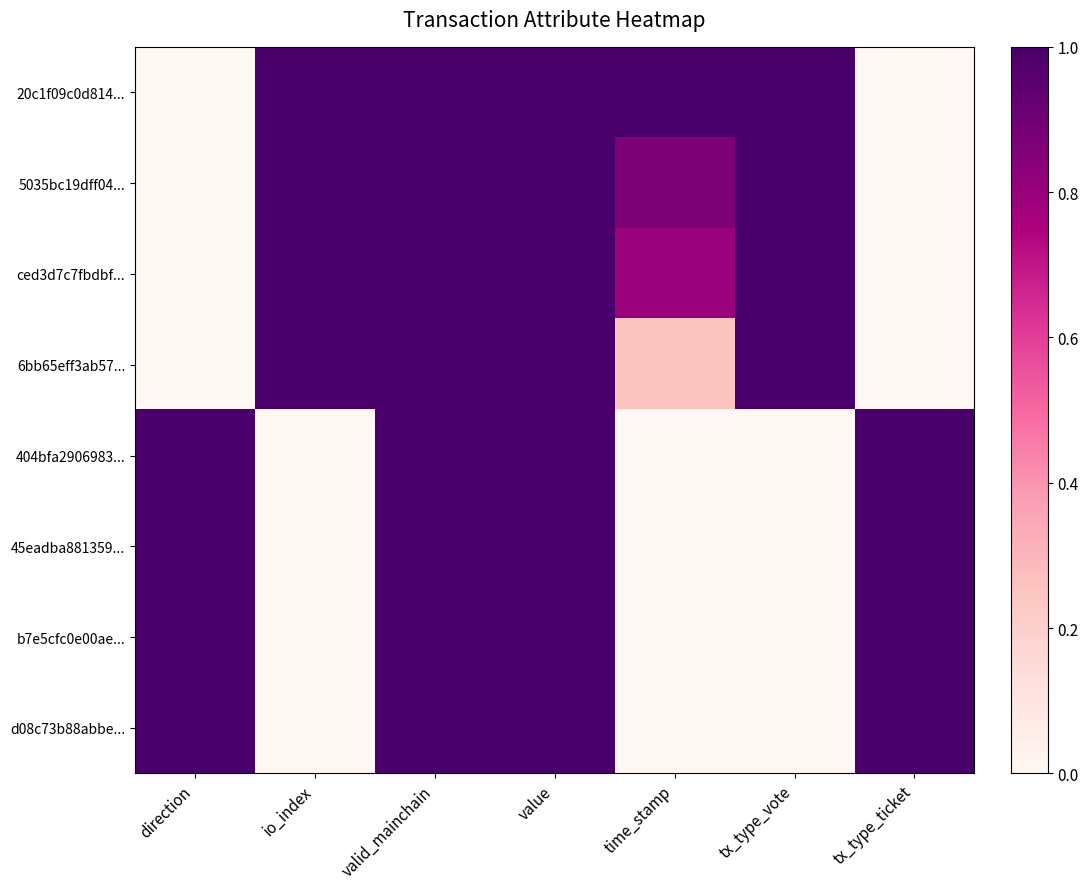

What is the total value across all series at time_stamp?

2.9